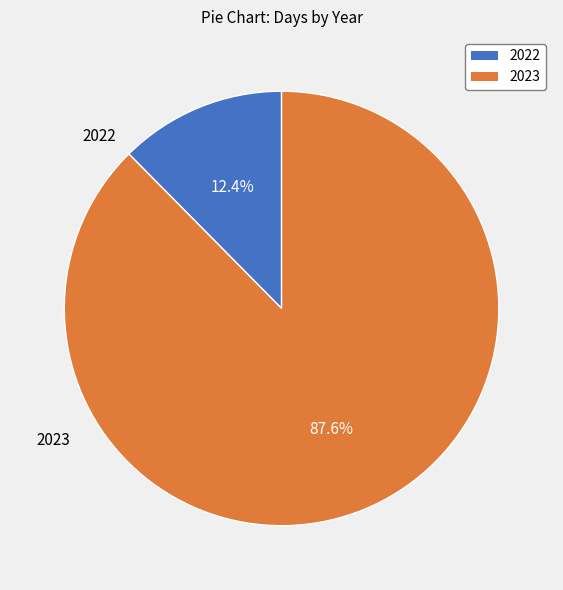

Rank the categories by value from lowest to highest.

2022, 2023